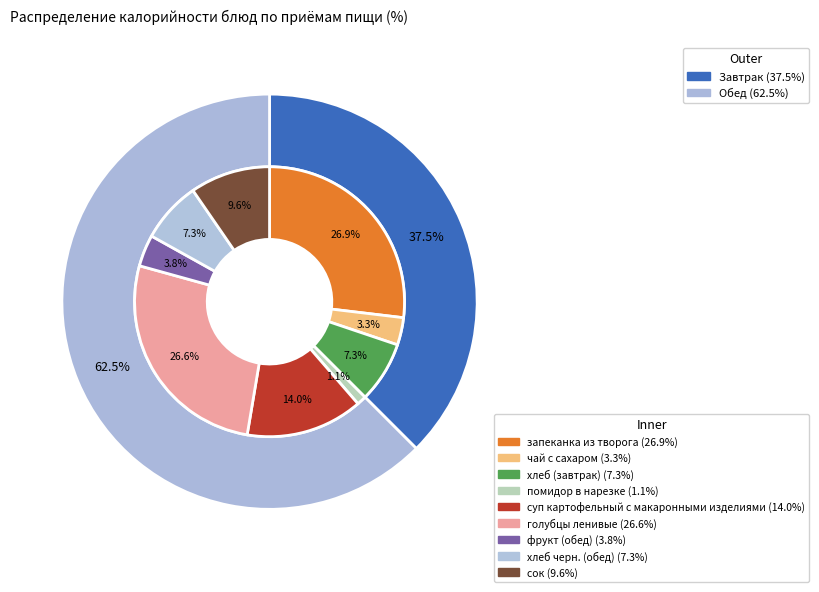

Is хлеб (завтрак) the majority of the pie?

No